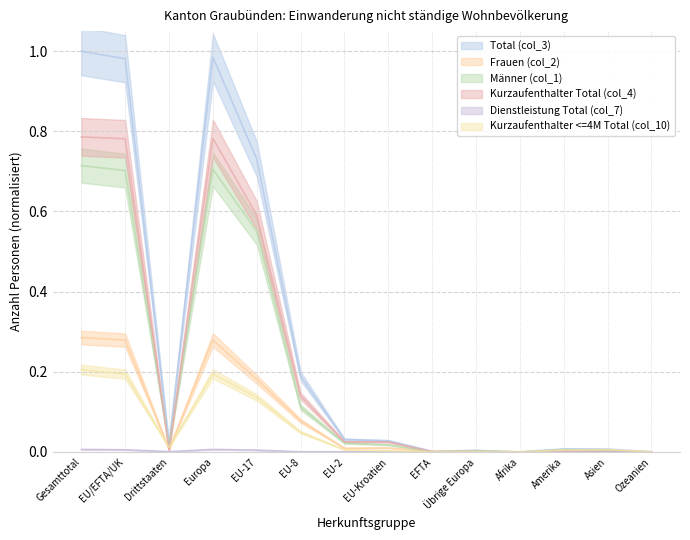

Count the number of data series in this chart.

6